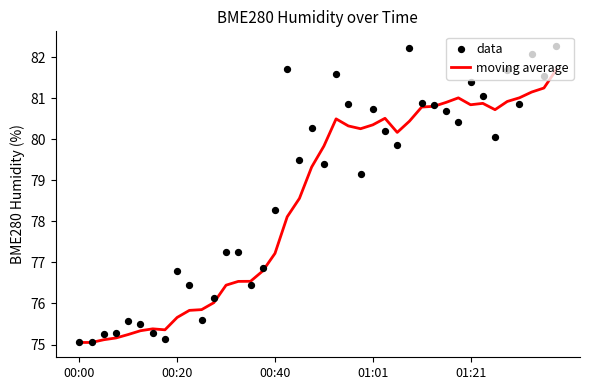

Which series reaches the minimum Y coordinate?

moving average